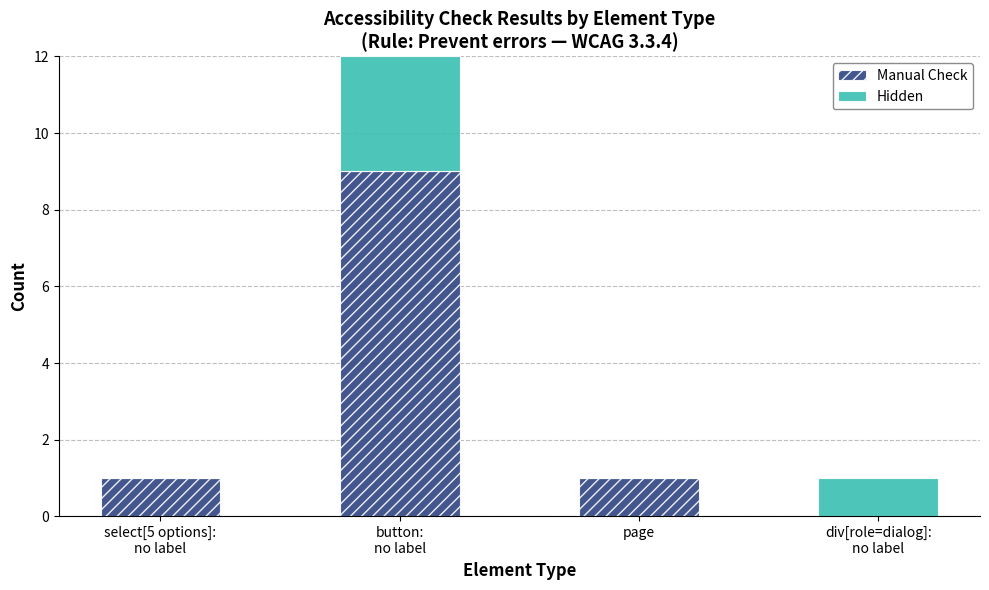

The value of Manual Check at page is 1. True or false?

True